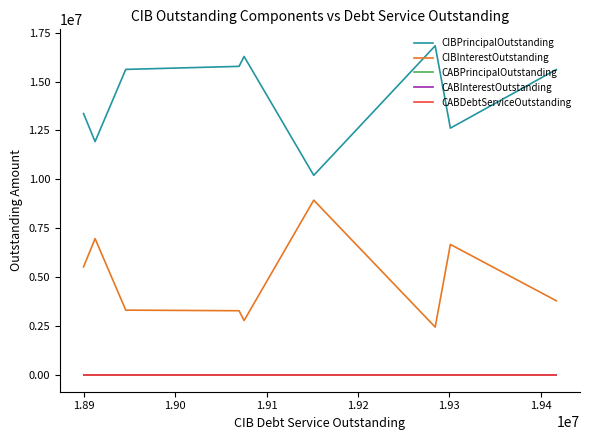

What is the label of the 7th point from the right?

1.90